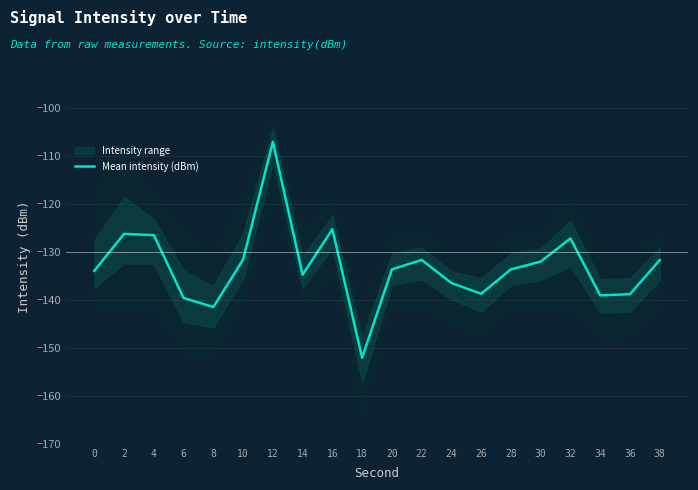

Reading left to right, what are all the values shown in this chart?

-133.9	-126.2	-126.5	-139.6	-141.5	-131.6	-107.0	-134.7	-125.2	-152.0	-133.6	-131.6	-136.4	-138.7	-133.6	-132.0	-127.2	-139.0	-138.8	-131.7